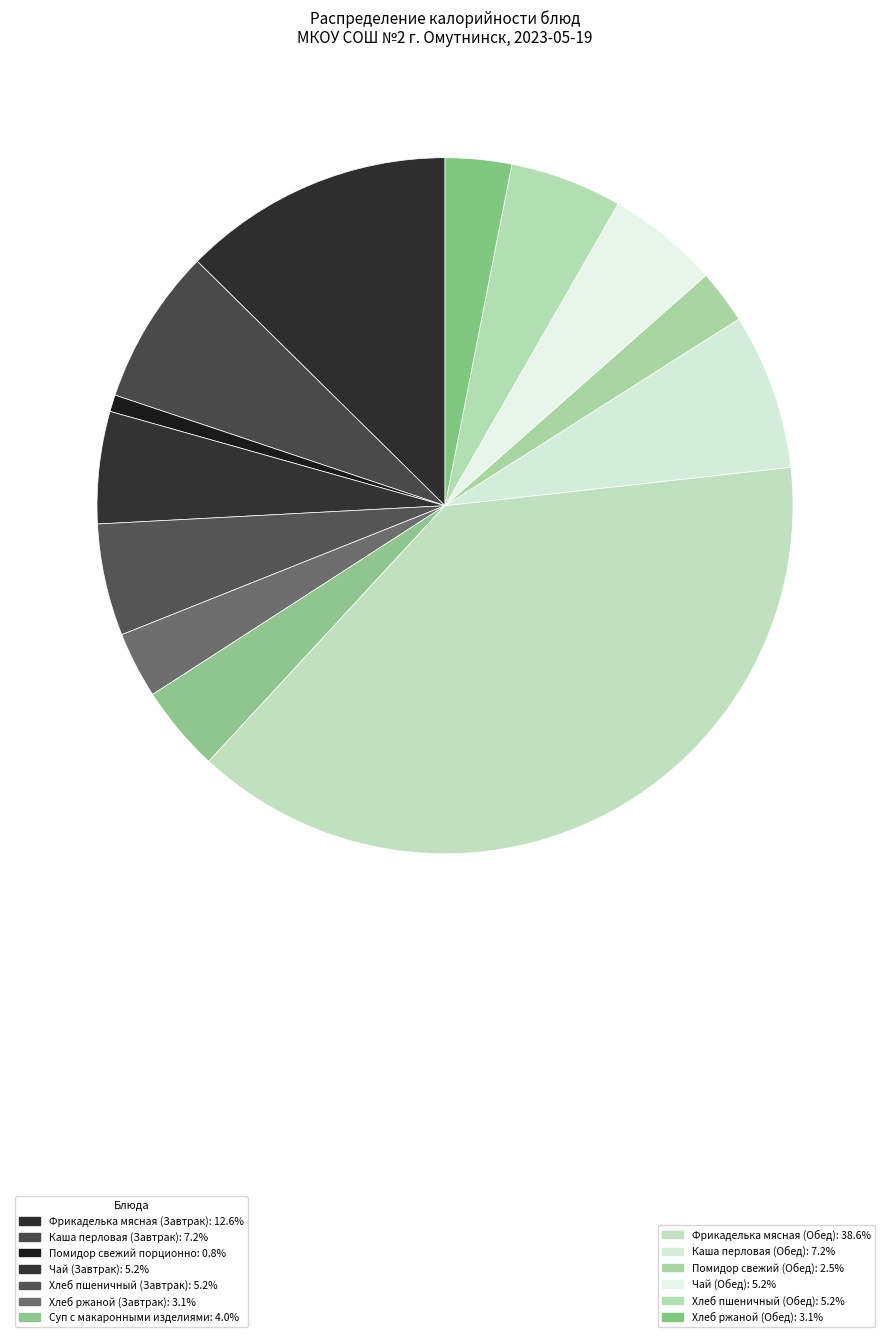

How many slices are in this pie chart?

13